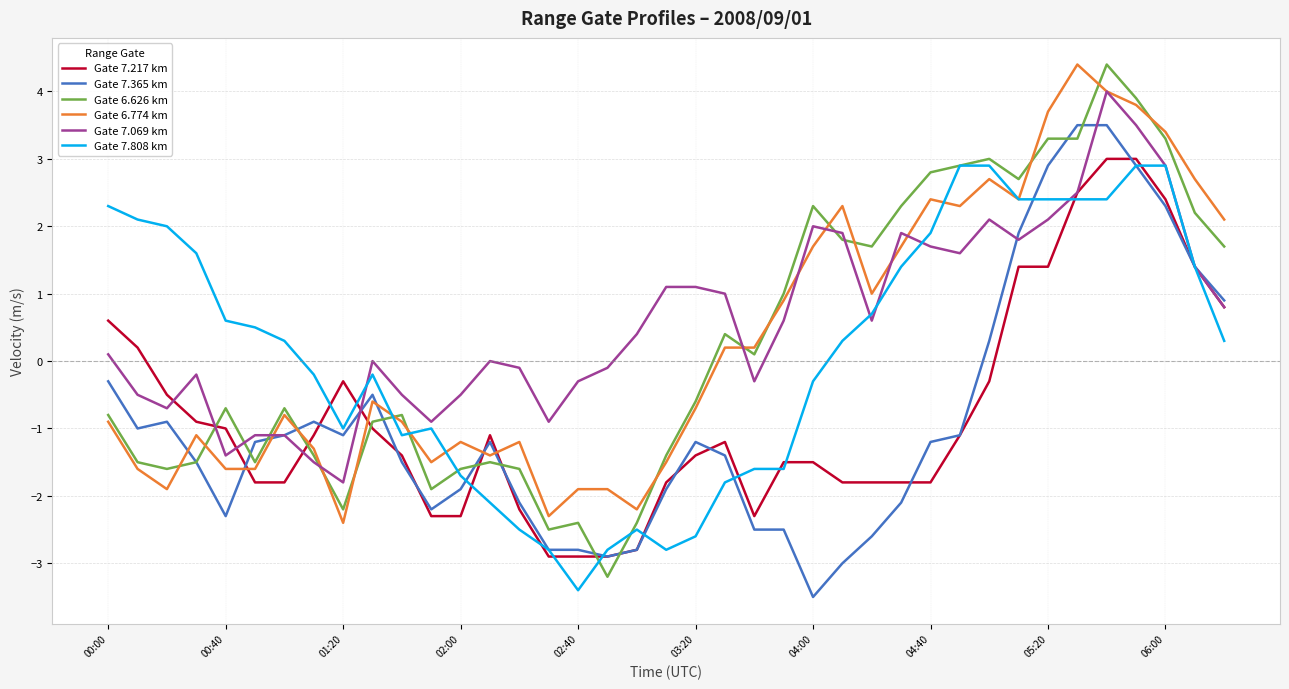

What is the smallest value displayed?

-3.5